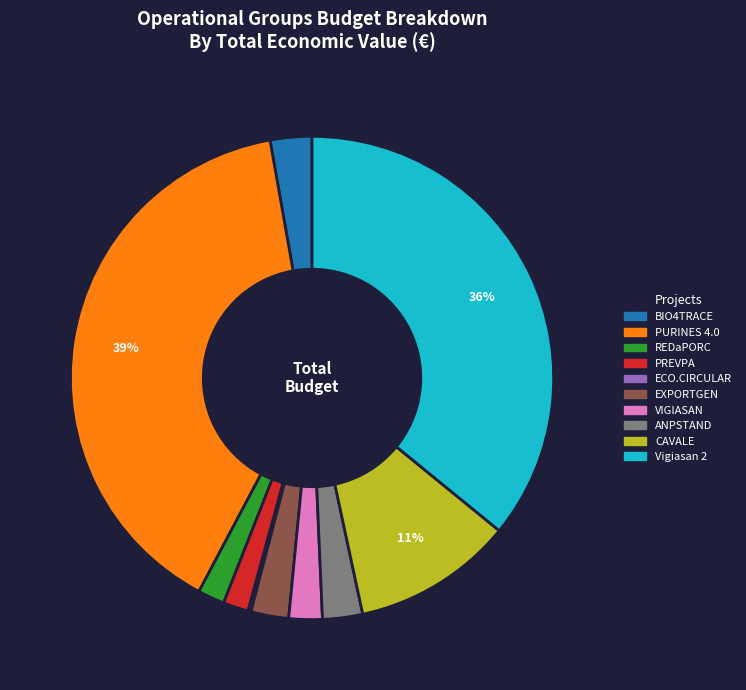

To the nearest percent, what percentage of the pie is EXPORTGEN?

3%